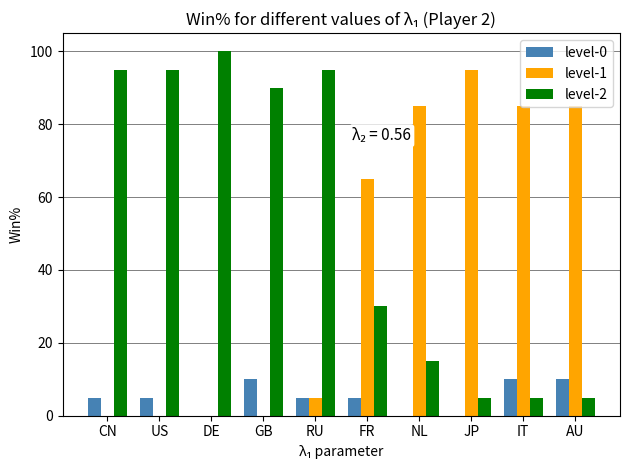

At which label does level-2 first exceed 90?

CN